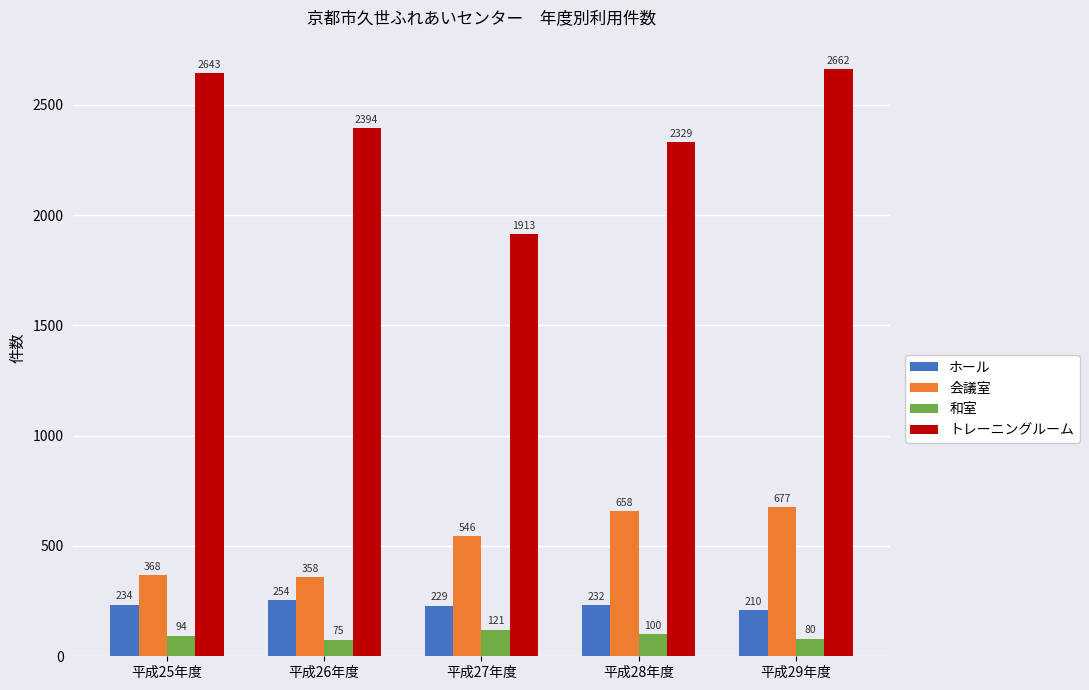

What is the highest value of the 会議室 series?

677